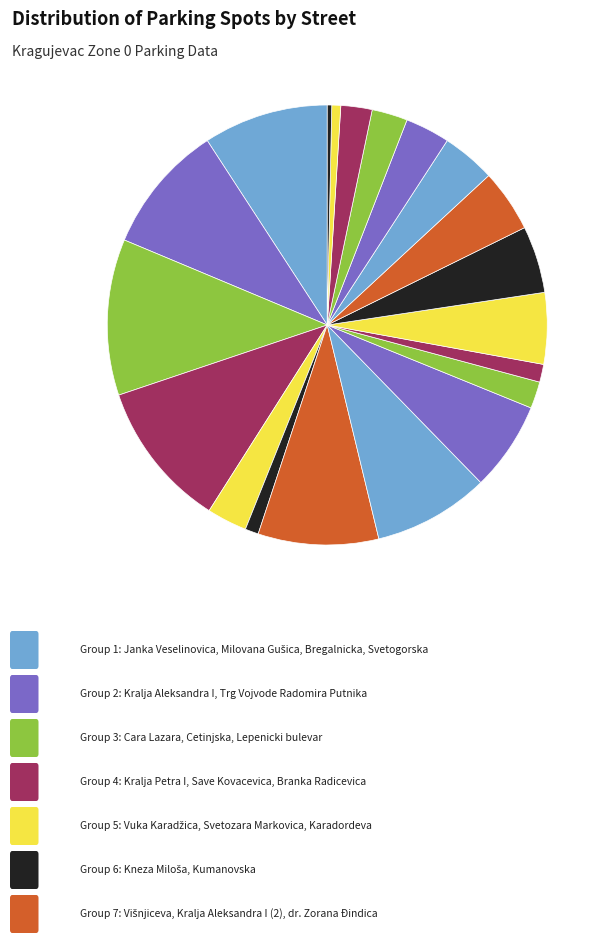

Is there a majority slice in this chart?

No